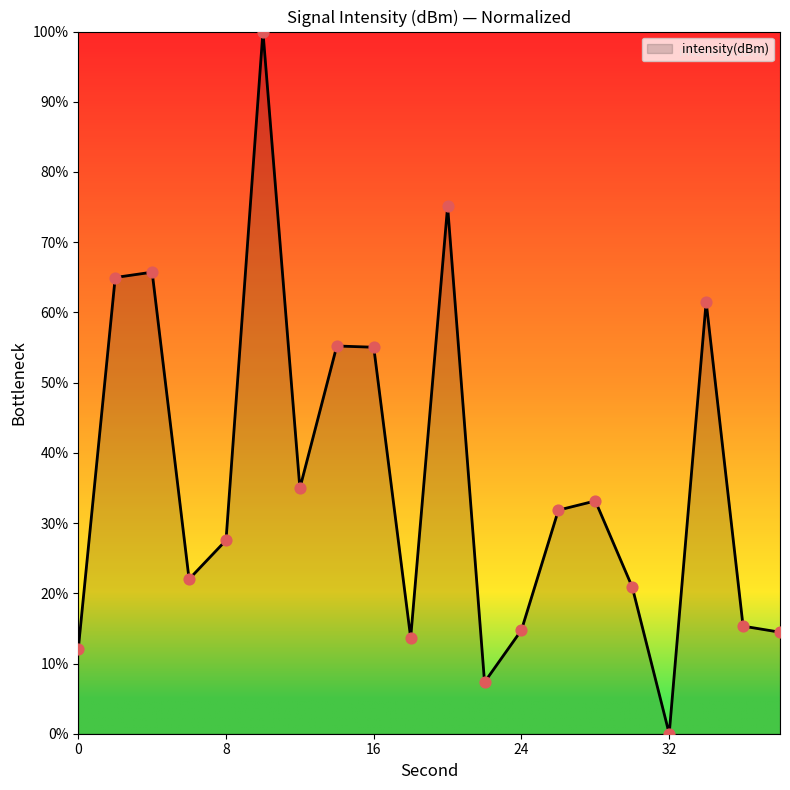

What is the difference between the maximum and minimum values?

100.0